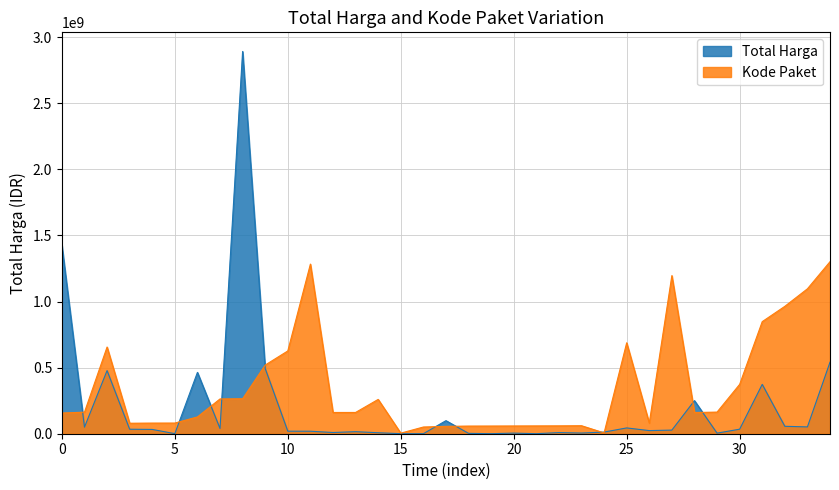

What is the greatest value displayed?

2892122000.0